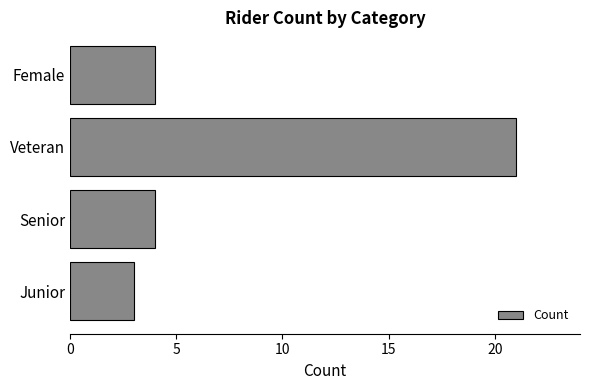

Reading bottom to top, what are all the values shown in this chart?

3	4	21	4